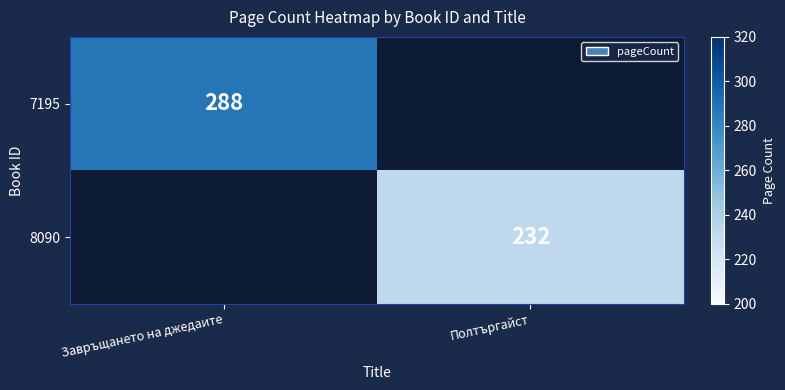

The value of 7195 at Завръщането на джедаите is 82. True or false?

False